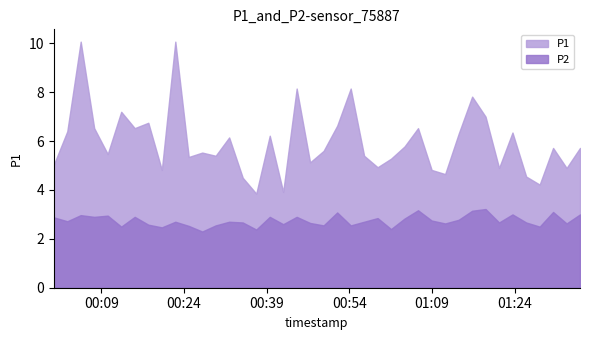

Which series has the largest range (max minus min)?

P1